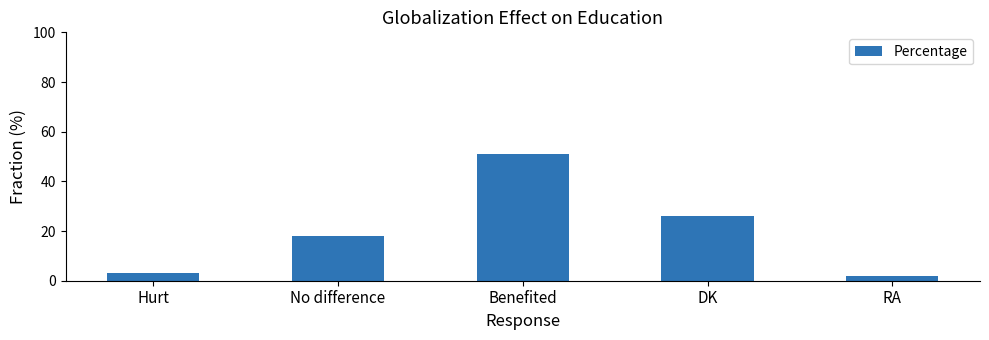

What is the difference between the values at Hurt and RA?

1